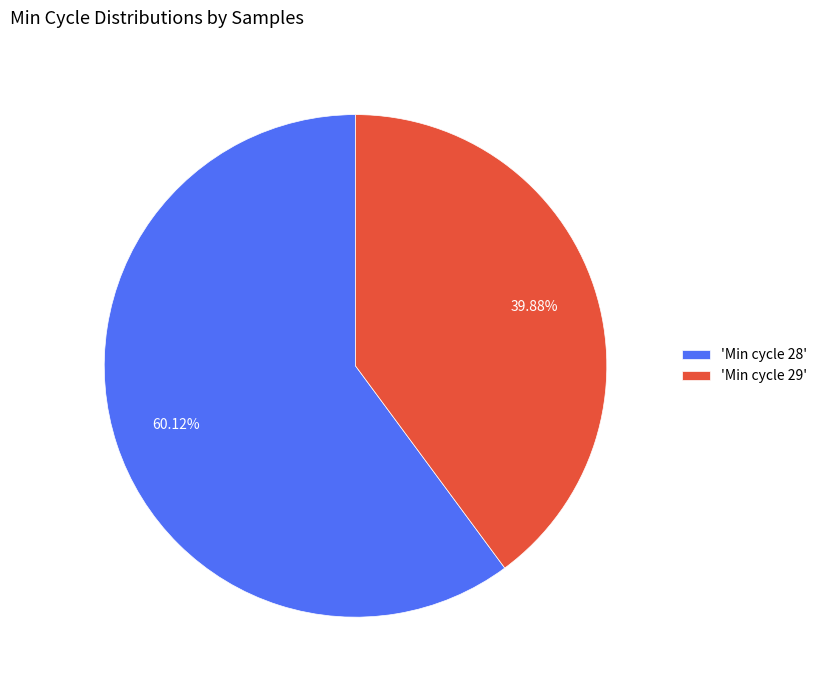

Approximately how many times larger is the value at 'Min cycle 29' compared to 'Min cycle 28'?

0.7